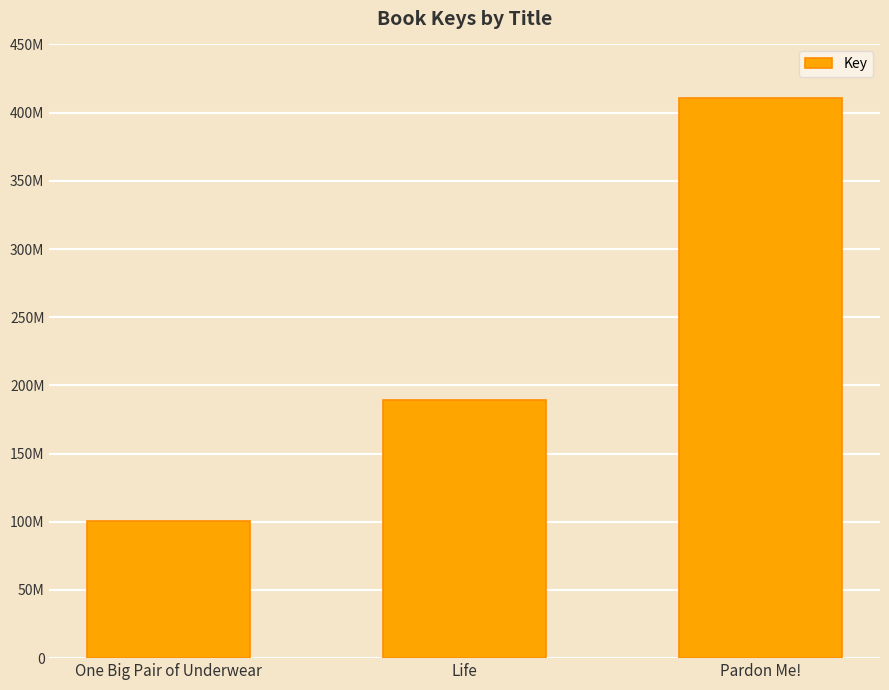

What is the value of the 2nd bar from the left?

189262416